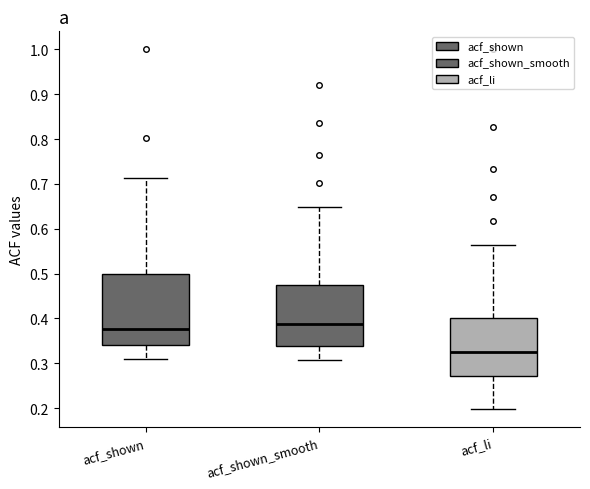

Which box is the tallest, from its lower edge to its upper edge?

acf_shown